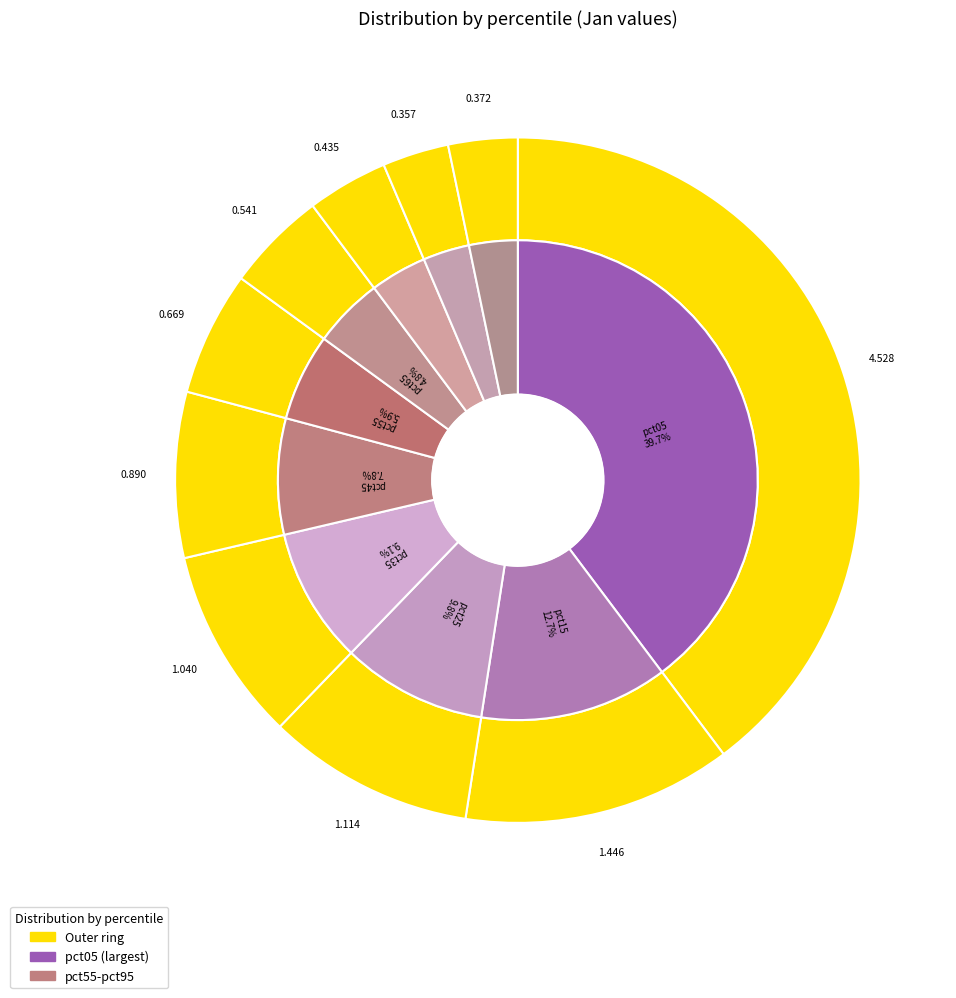

To the nearest percent, what is the difference between the pct25 and pct95 slice percentages?

7%